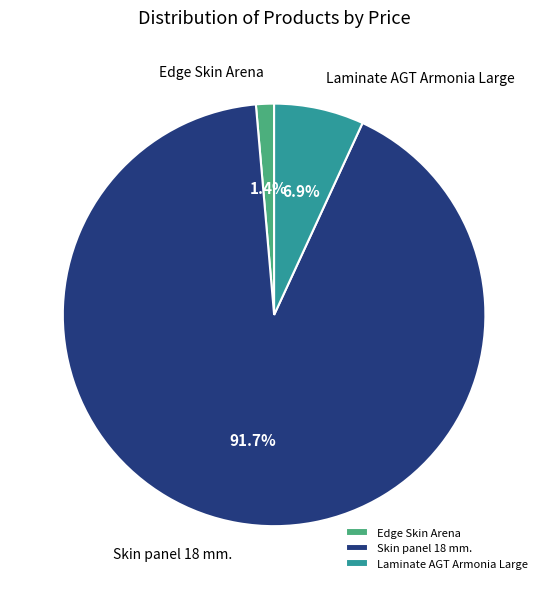

What is the largest slice in the pie chart?

Skin panel 18 mm.